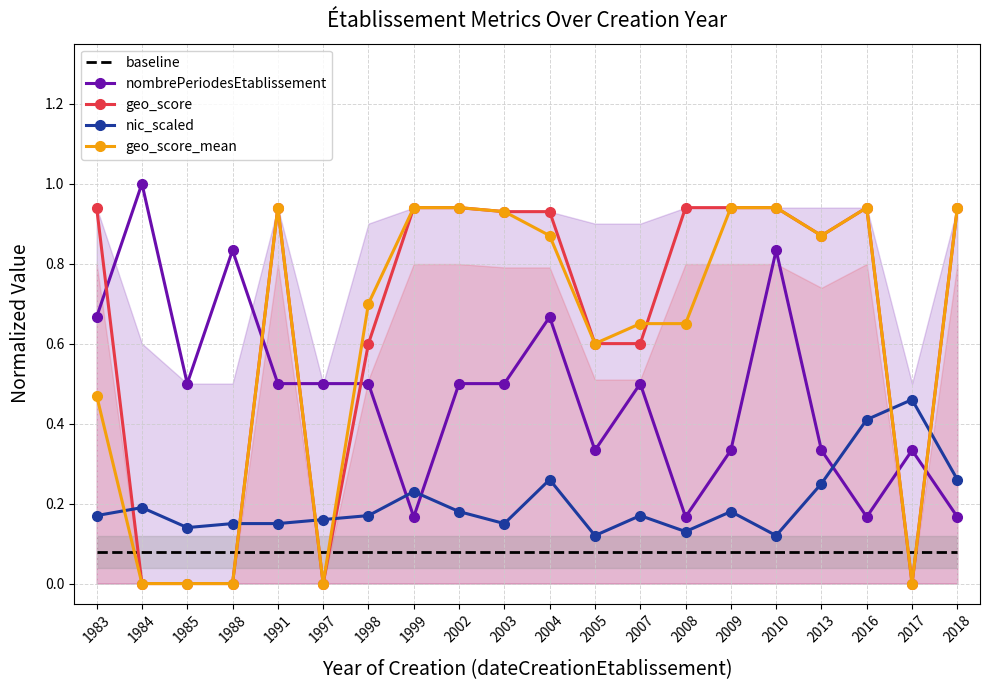

What is the value of the baseline point at the 3rd from the left?

0.1